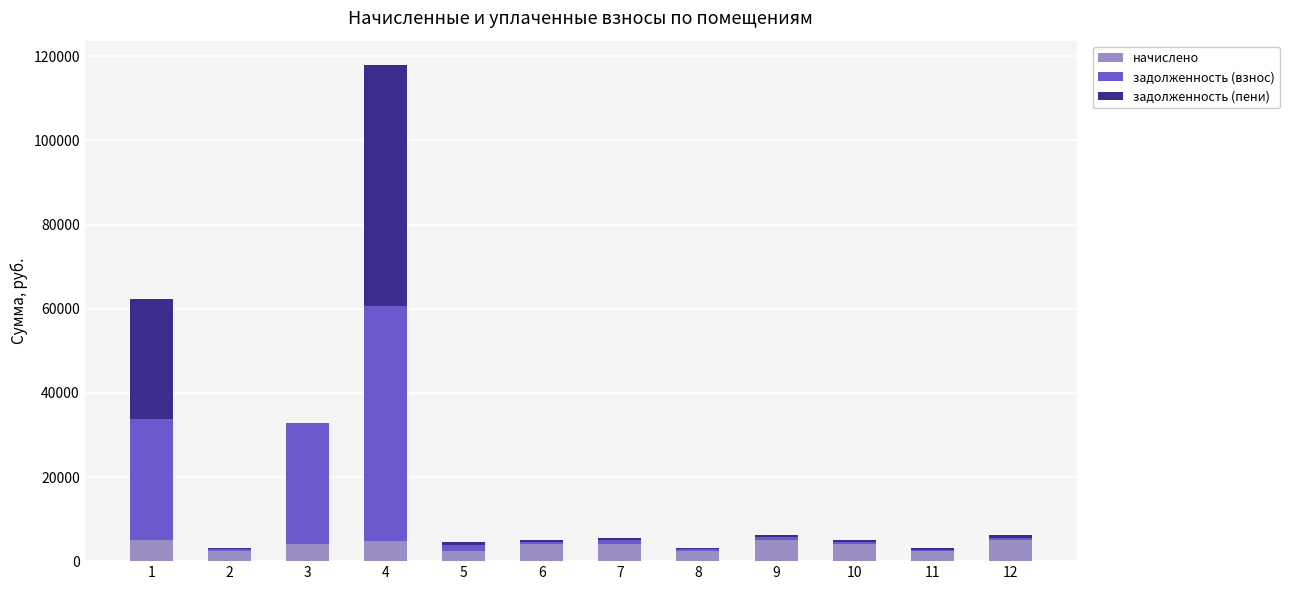

At which category is the sum across all series the highest?

4